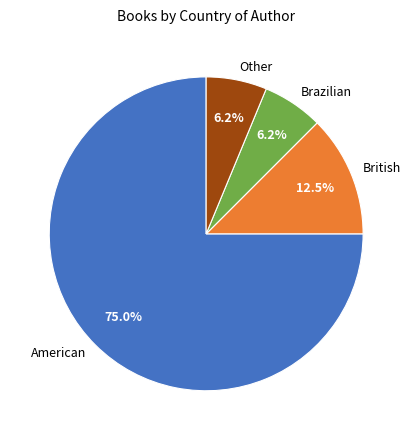

Which slice is the largest?

American